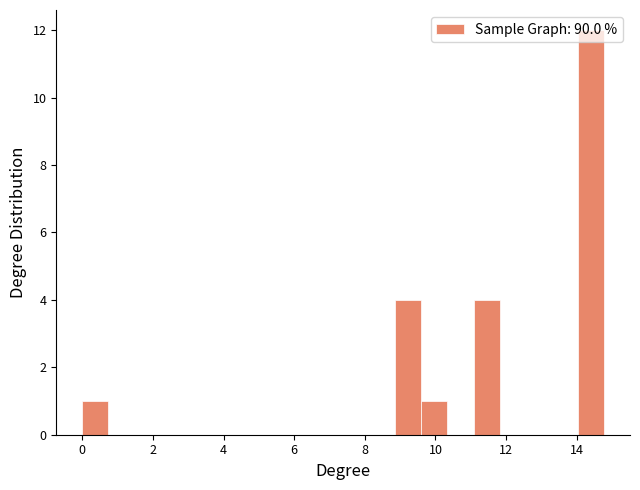

Around what value on the x-axis is the tallest bar? Give the approximate position of its centre, as read against the axis.

14.4